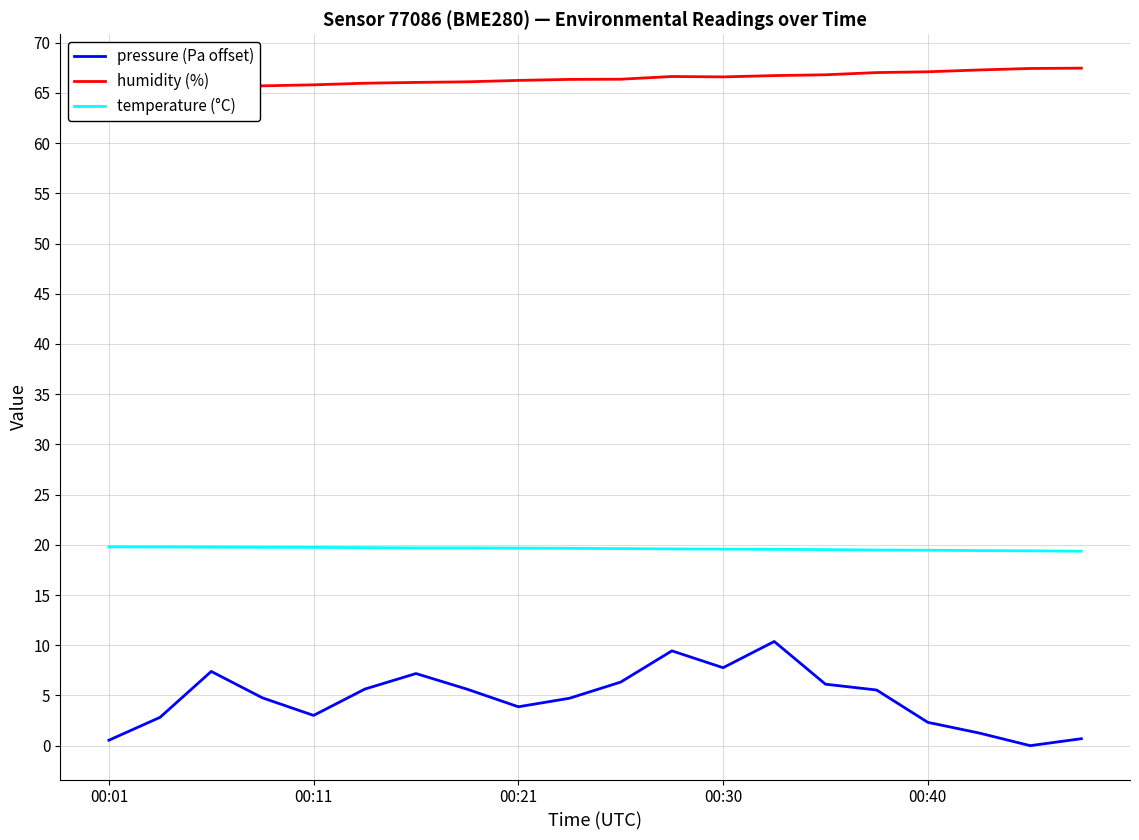

The pressure (Pa offset) series shows 7.8 at 00:30. True or false?

True